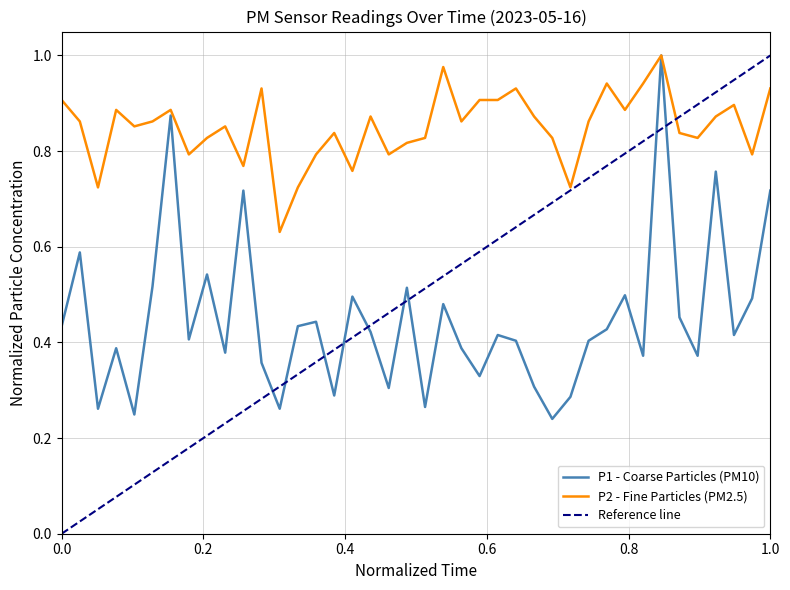

Count the P1 values in the range 0 to 1.

40